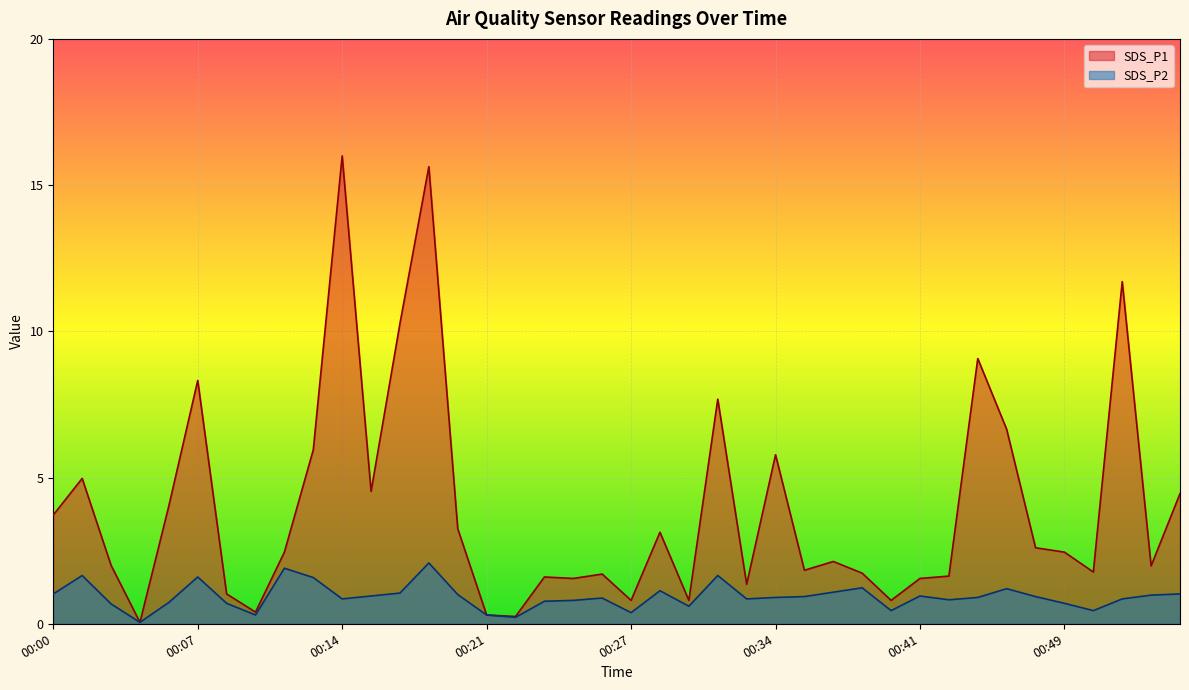

True or false: SDS_P2 and SDS_P1 intersect in this chart.

False